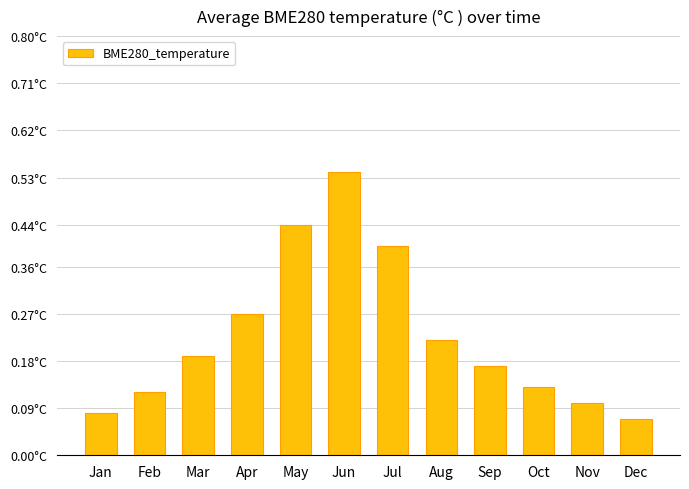

True or false: the data shows 0.1 at Apr.

False